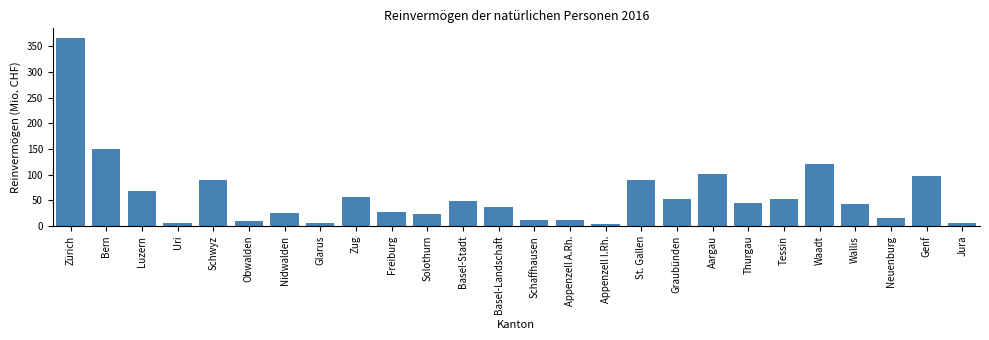

What is the sum of the values at Neuenburg and Zürich?

383.2